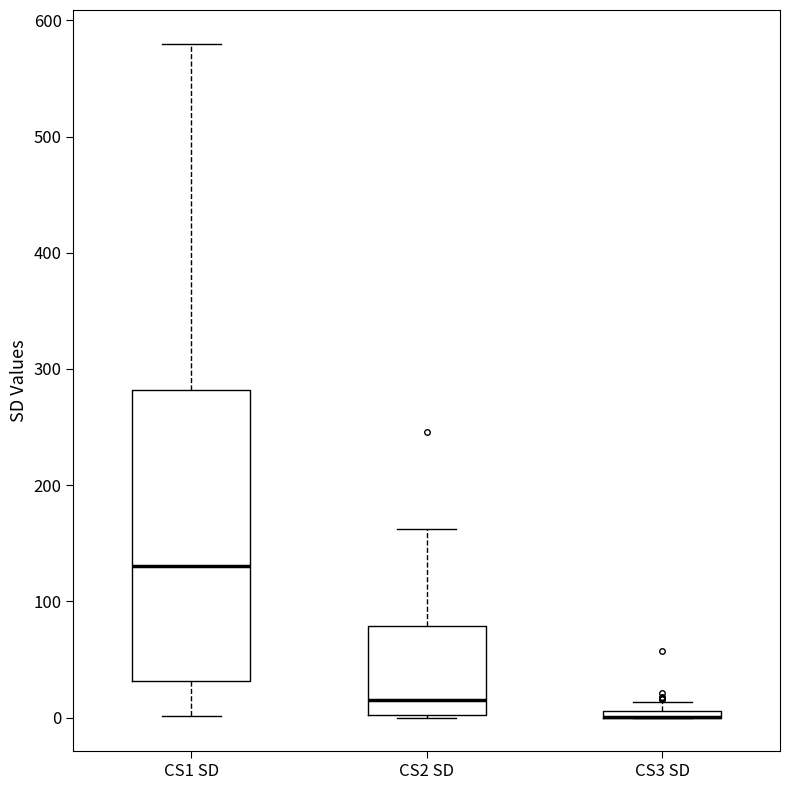

Where is the lower edge of the box for CS3 SD on the y-axis? The values are not printed on the chart, so give them approximately, as read against the axis.

0